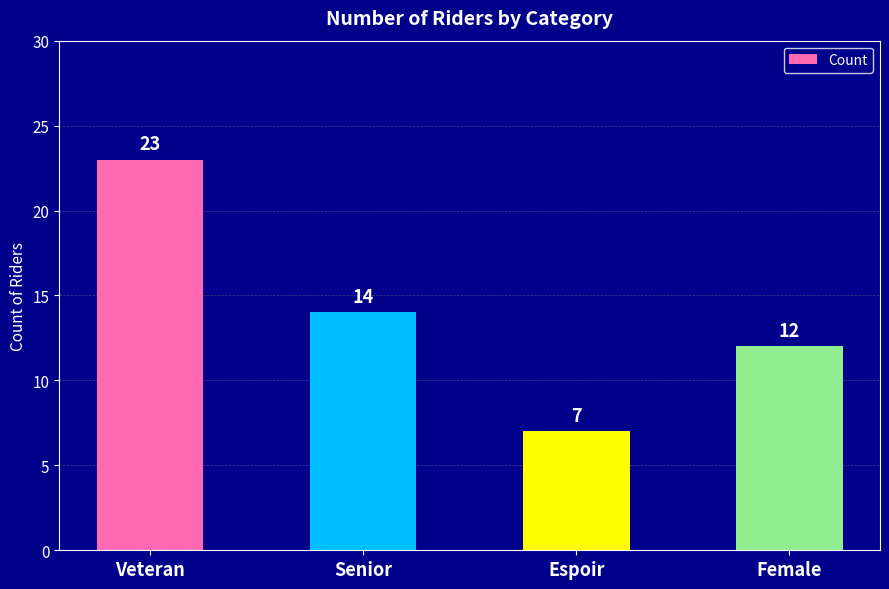

What is the label of the 1st bar from the right?

Female